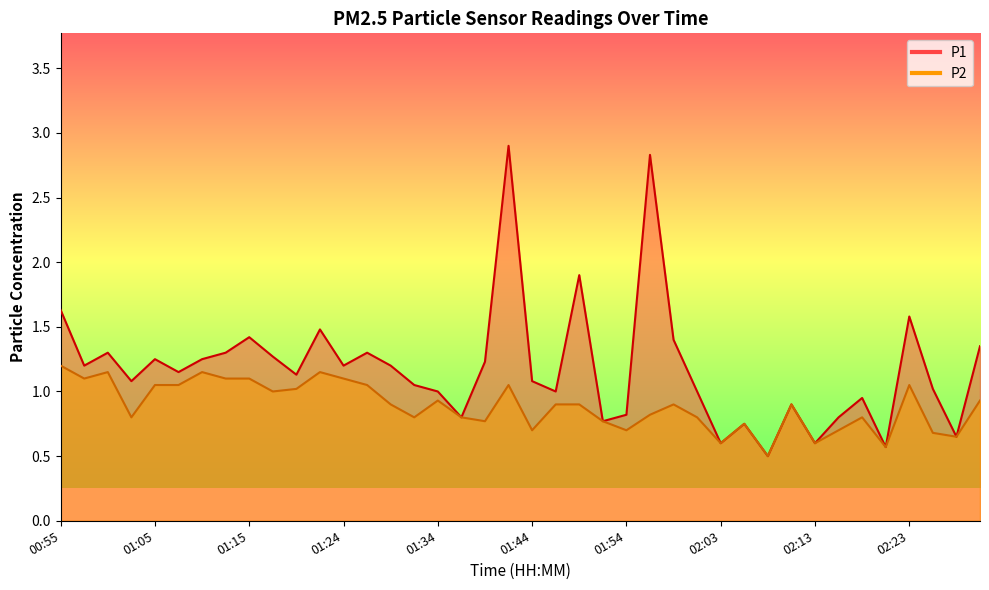

At how many categories does at least one series exceed 2?

2